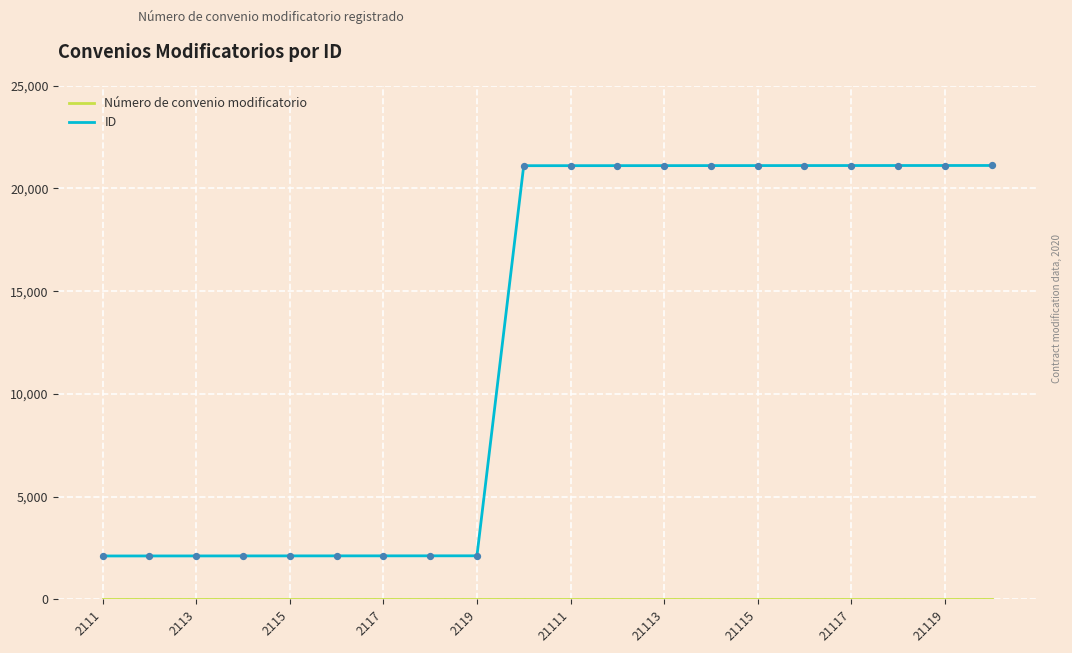

Which series has the largest range (max minus min)?

ID